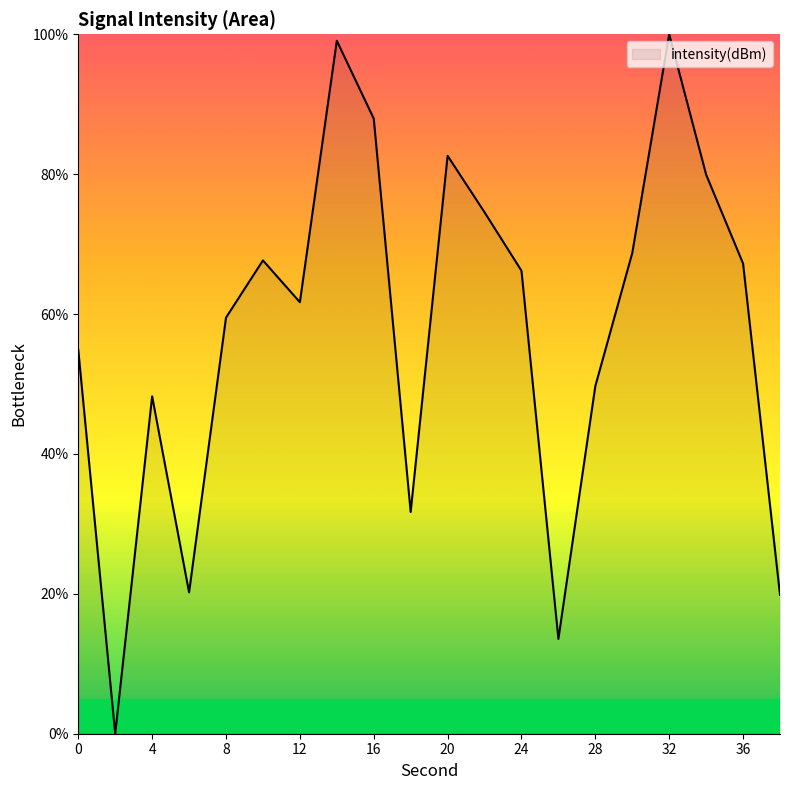

What is the maximum value shown in the chart?

100.0